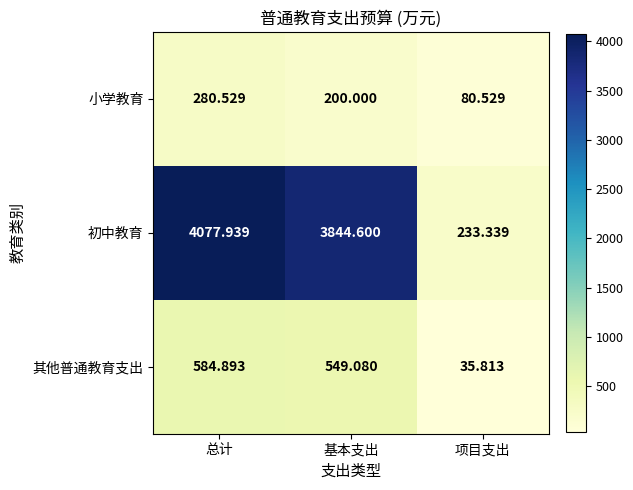

Rank the series by their maximum value, from highest to lowest.

初中教育, 其他普通教育支出, 小学教育